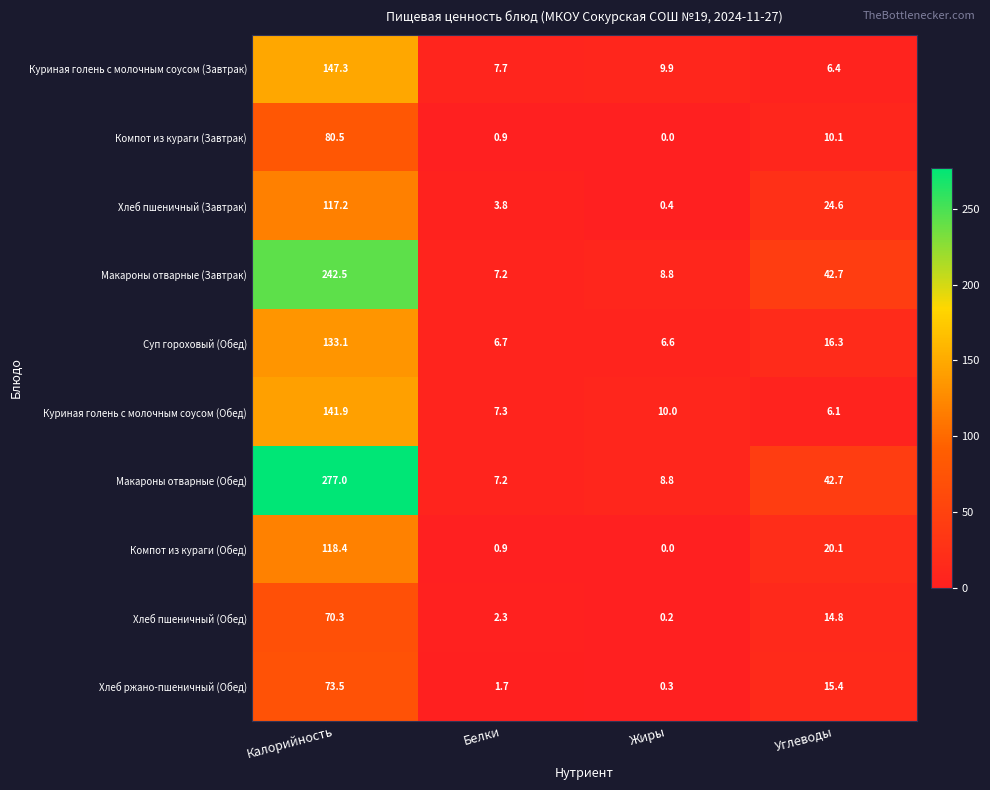

What is the sum of the Макароны отварные (Обед) values at Жиры and Углеводы?

51.5